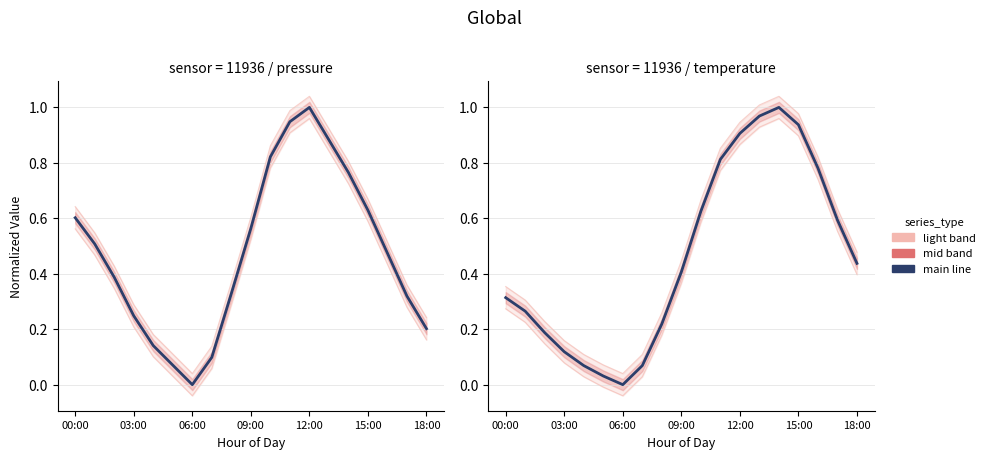

At which category is the sum across all series the highest?

12:00